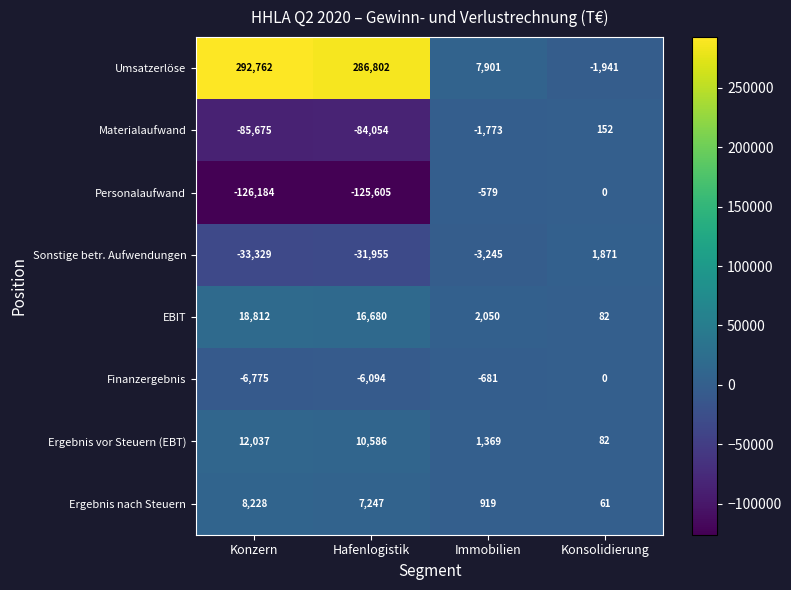

The value of Finanzergebnis at Konzern is -6775. True or false?

True